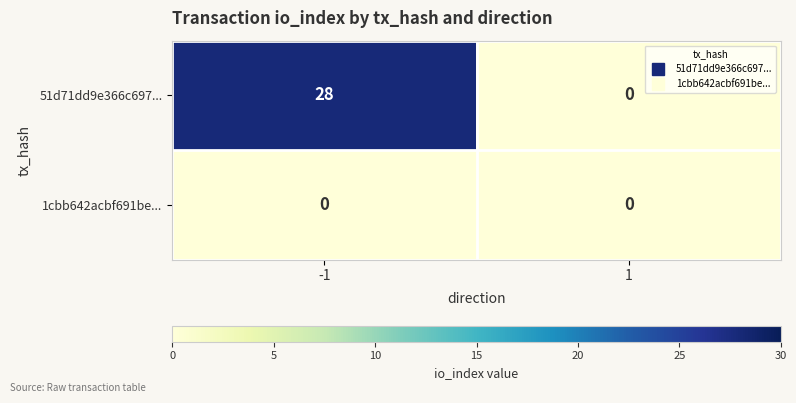

What is the maximum value shown in the chart?

28